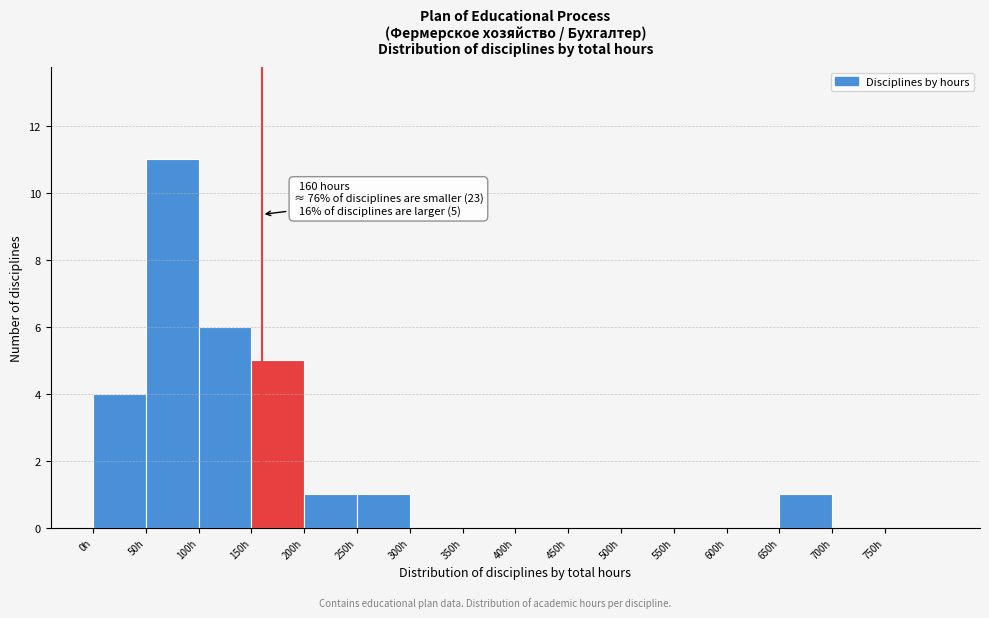

Over which range of the x-axis is the bar tallest?

50 to 100